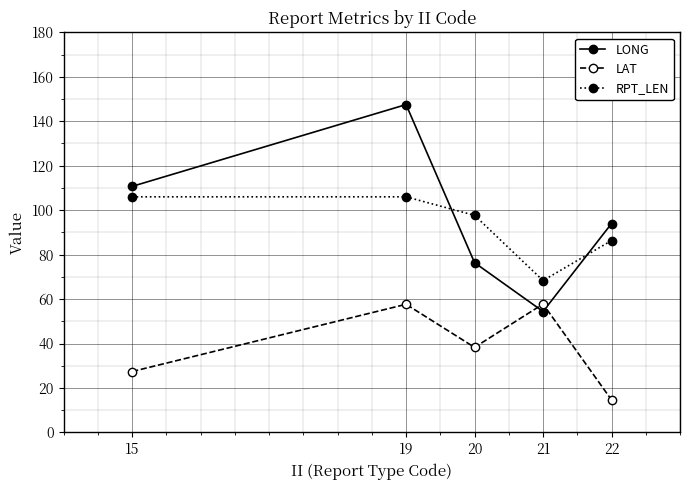

Does the chart display data point markers on the line(s)?

Yes